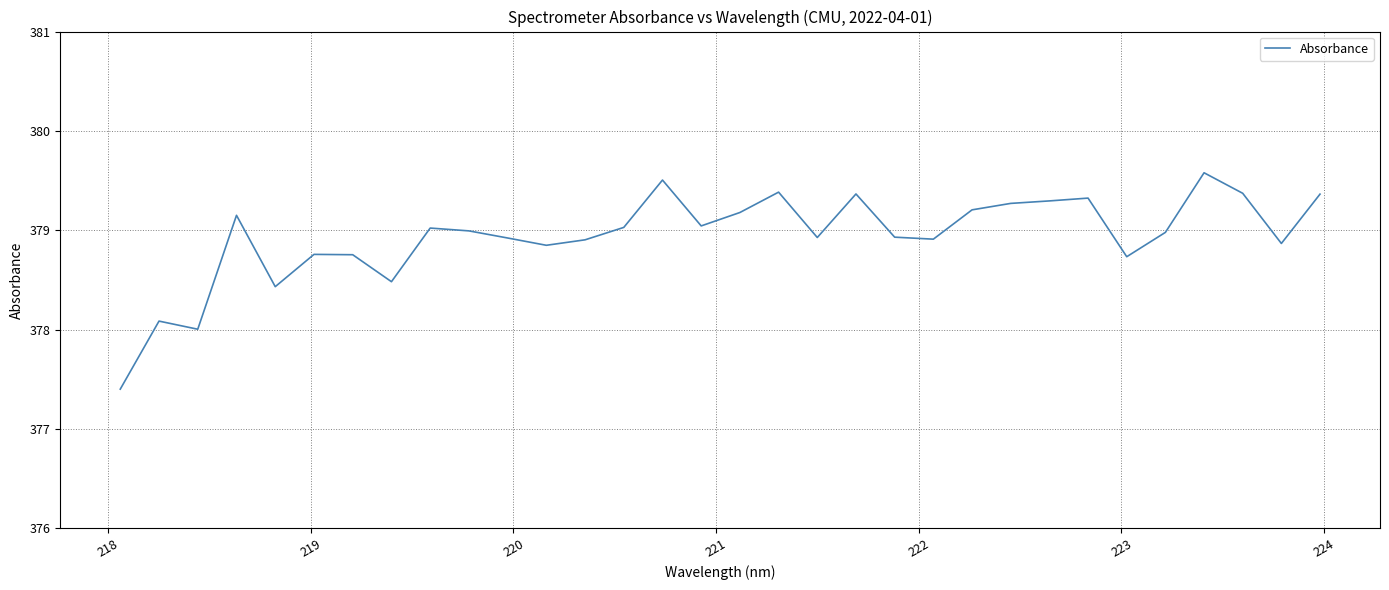

What is the maximum value shown in the chart?

379.6